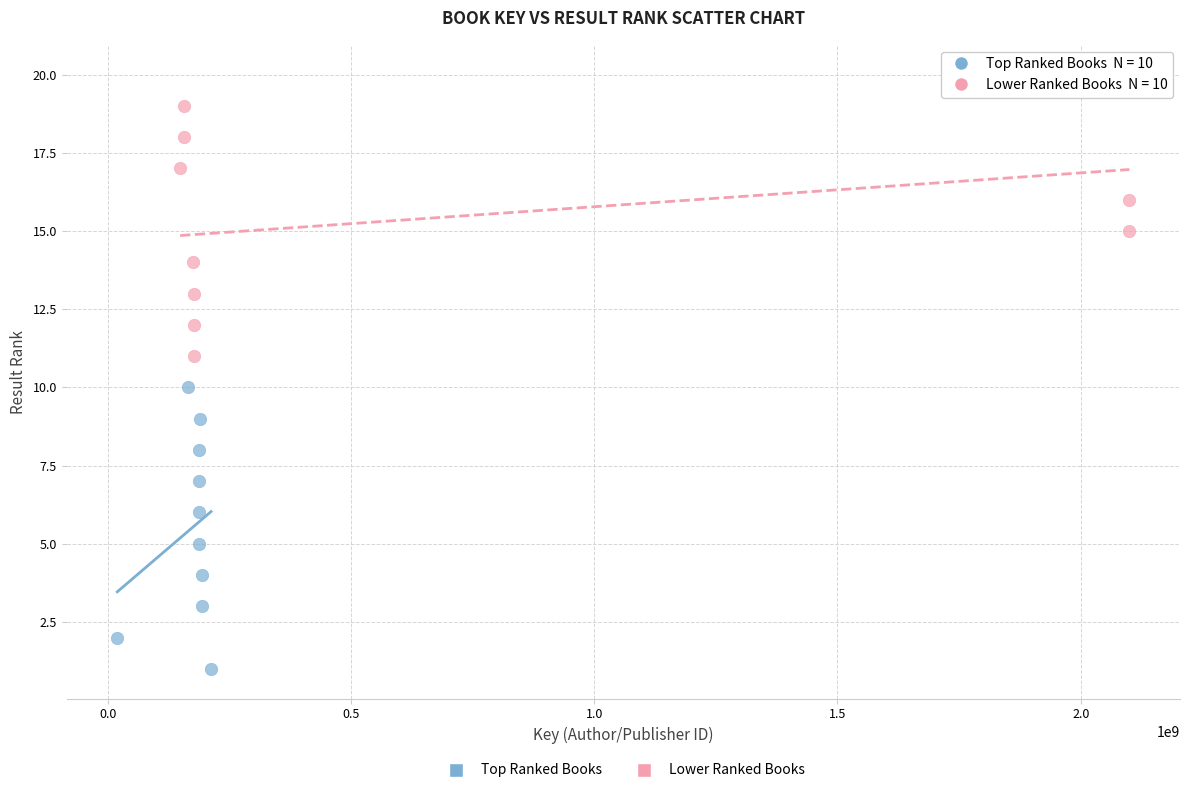

Which series contains the lowest Y value?

Top Ranked Books